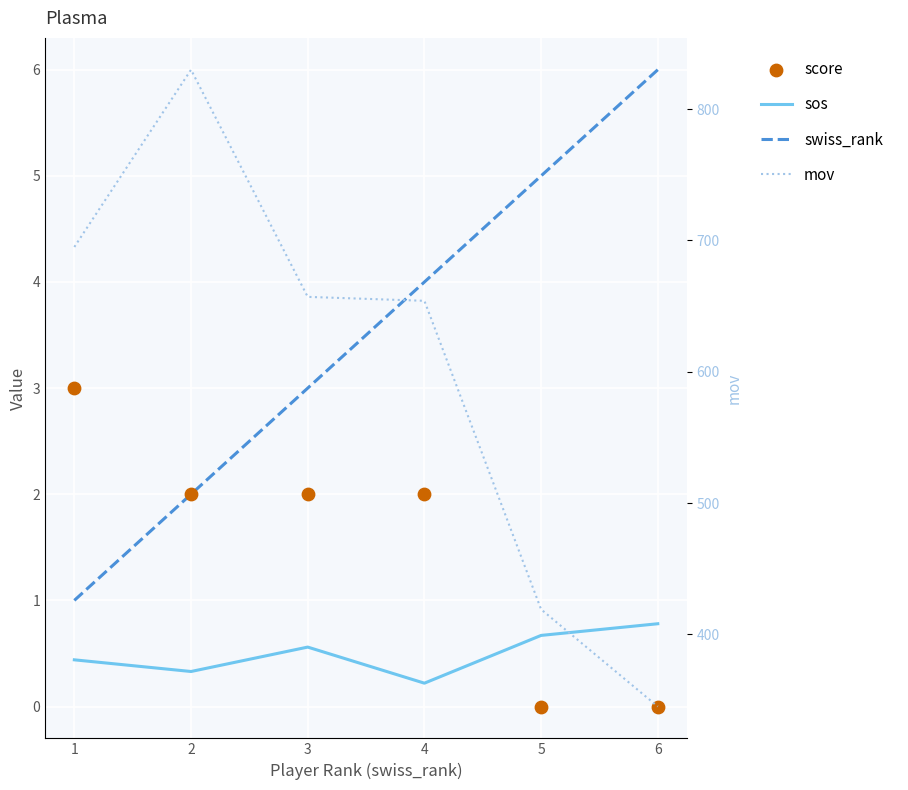

At which category is the sum across all series the highest?

2